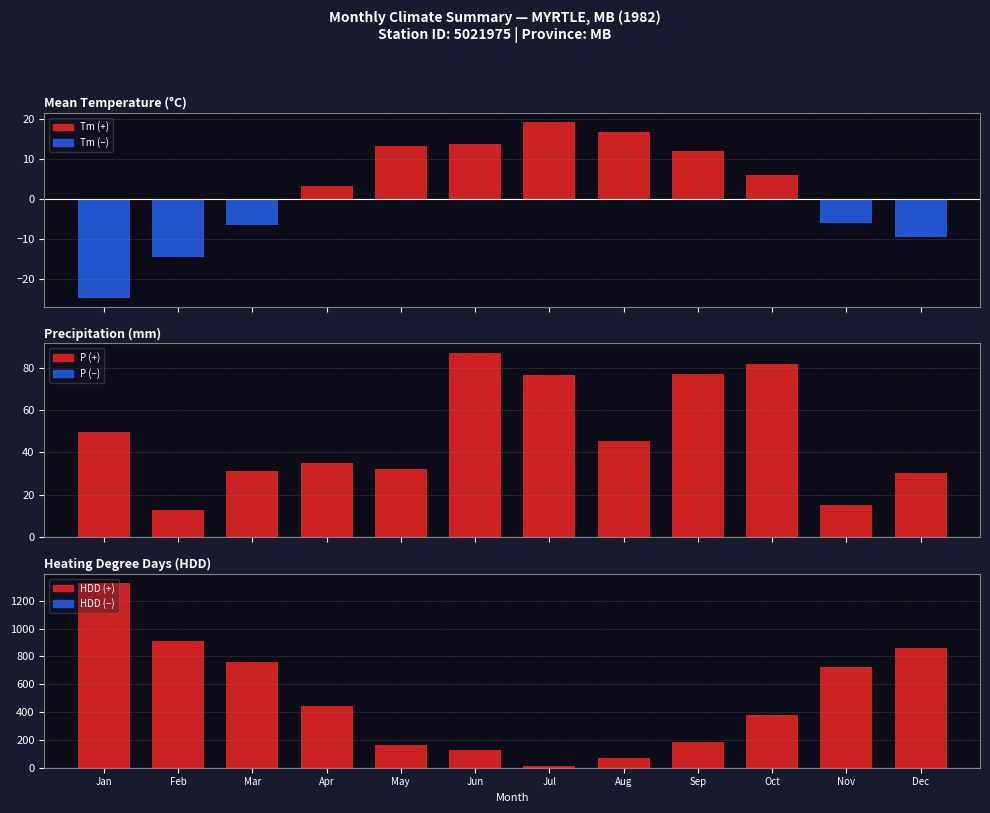

Which category has the highest value in the Tm series?

Jul